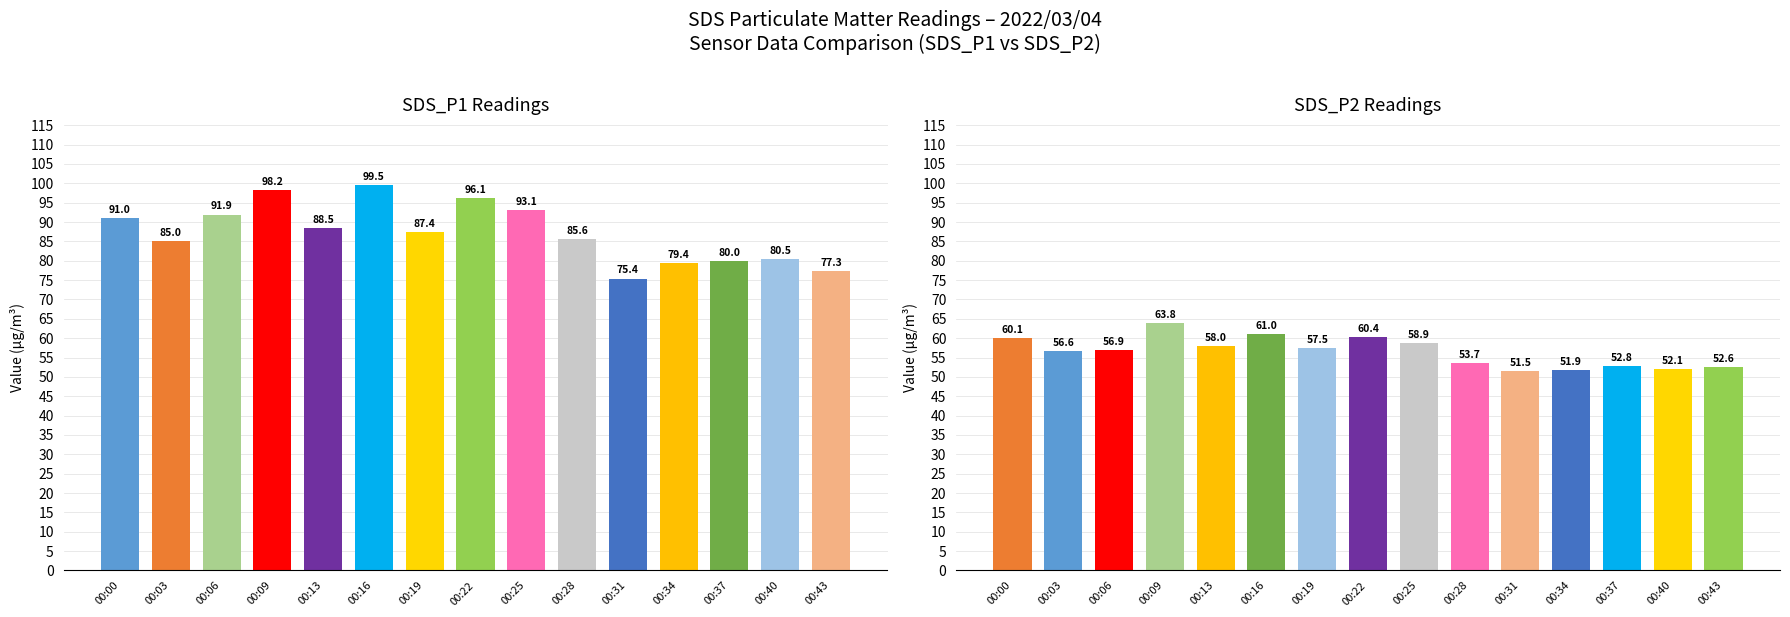

What is the sum of the SDS_P1 values at 10 and 0?

166.4